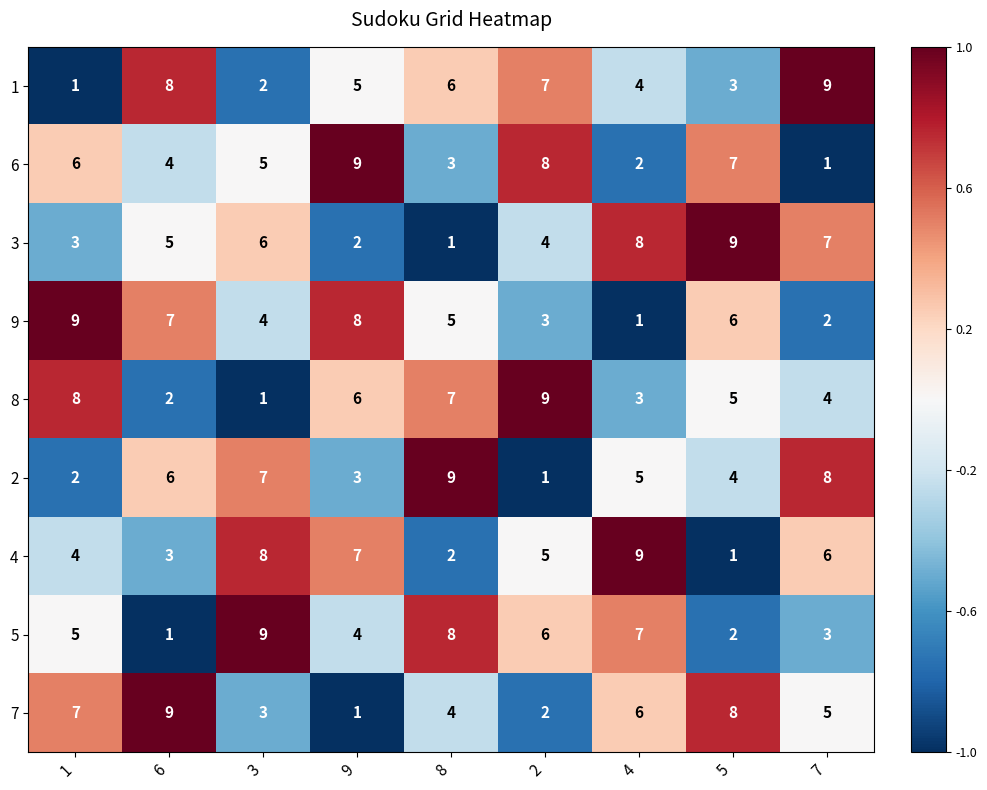

What is the difference between the highest and lowest values at 4?

8